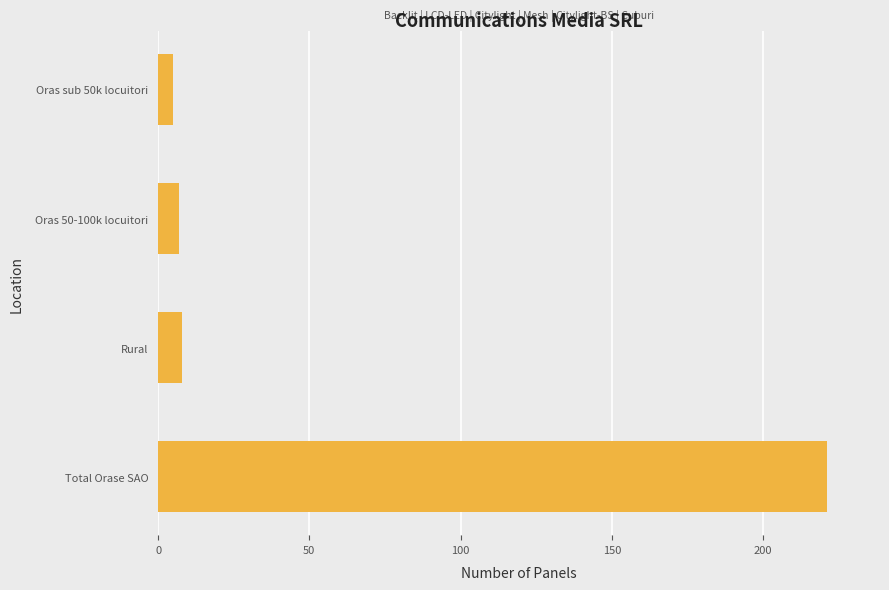

What is the sum of all values?

241